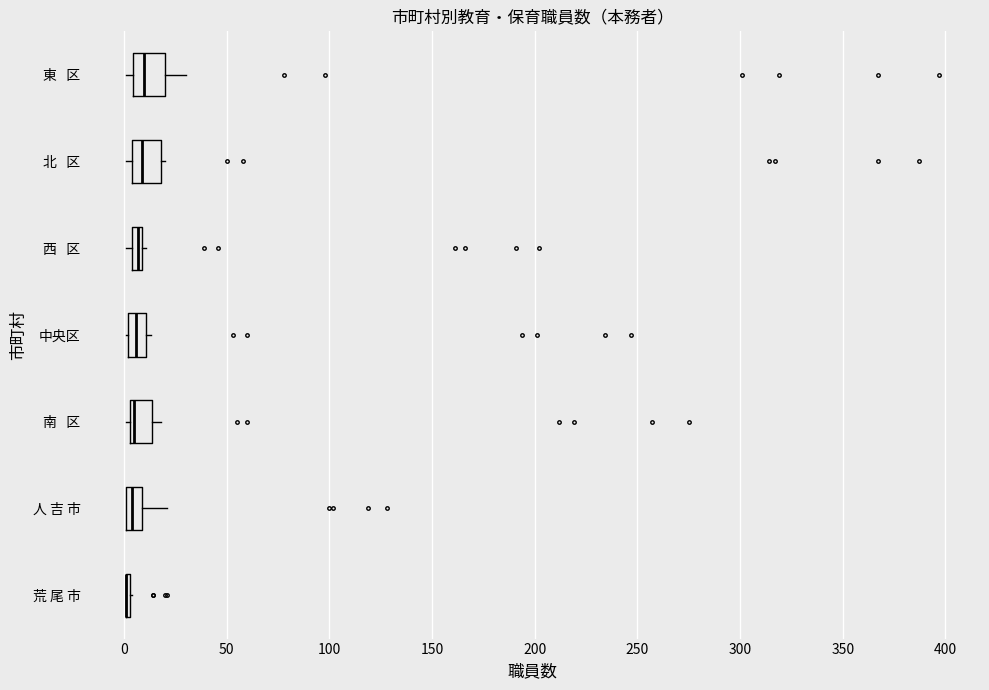

Where is the right edge of the box for 南 区 on the x-axis? The values are not printed on the chart, so give them approximately, as read against the axis.

15